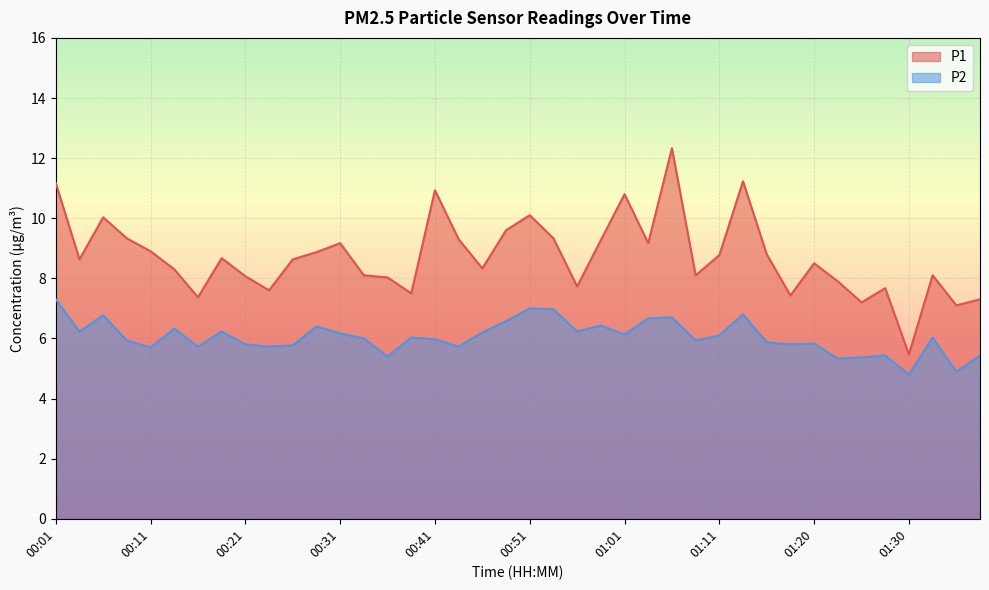

Rank the categories by P2 value from lowest to highest.

01:30, 01:35, 01:23, 01:25, 00:36, 01:28, 01:38, 00:11, 00:16, 00:24, 00:43, 00:26, 00:21, 01:18, 01:20, 01:16, 00:09, 01:08, 00:41, 00:33, 00:38, 01:33, 01:11, 01:01, 00:31, 00:46, 00:04, 00:19, 00:56, 00:14, 00:28, 00:58, 00:48, 01:03, 01:06, 00:06, 01:13, 00:53, 00:51, 00:01